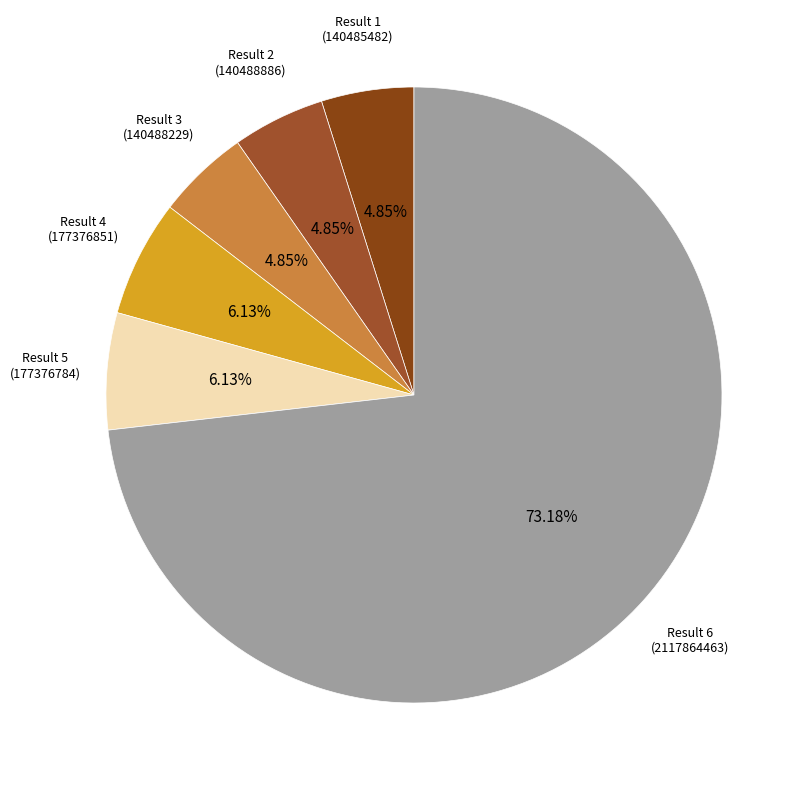

Count the number of slices in the pie.

6